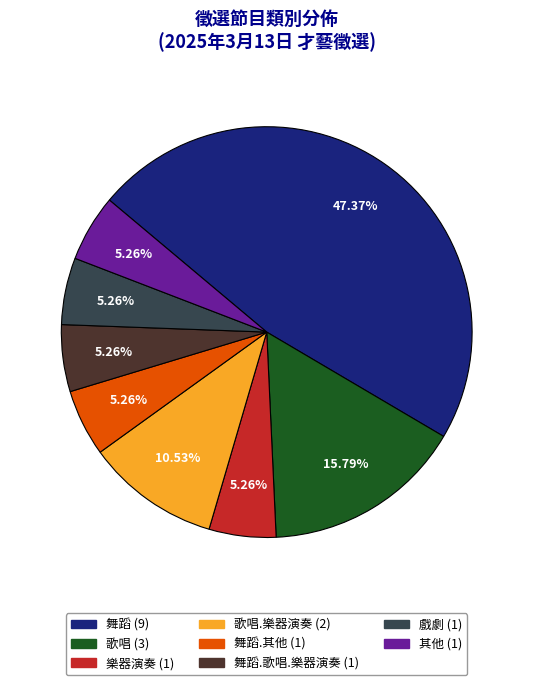

How many slices are in this pie chart?

8